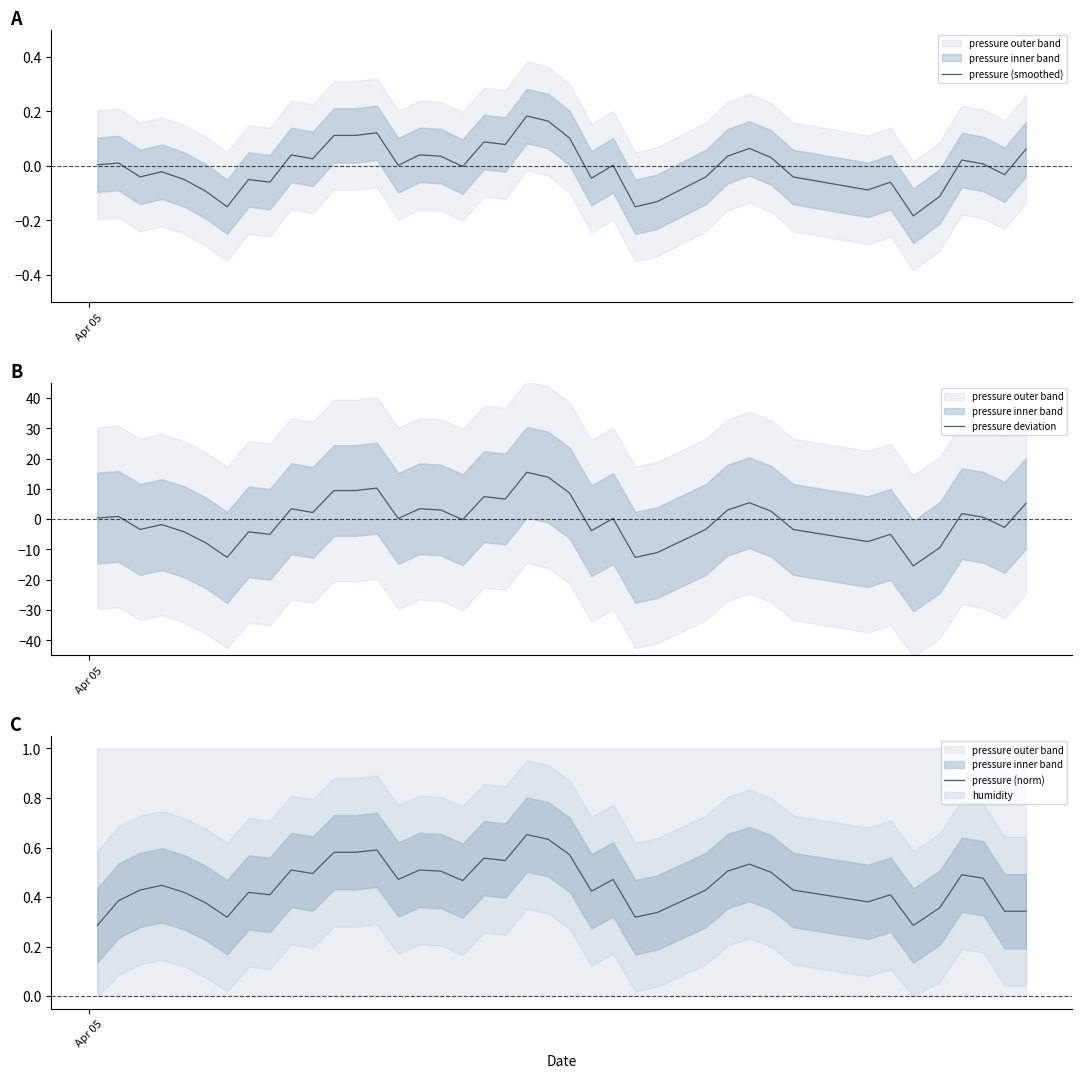

What is the value of the pressure (norm) point at the 15th from the left?

0.5